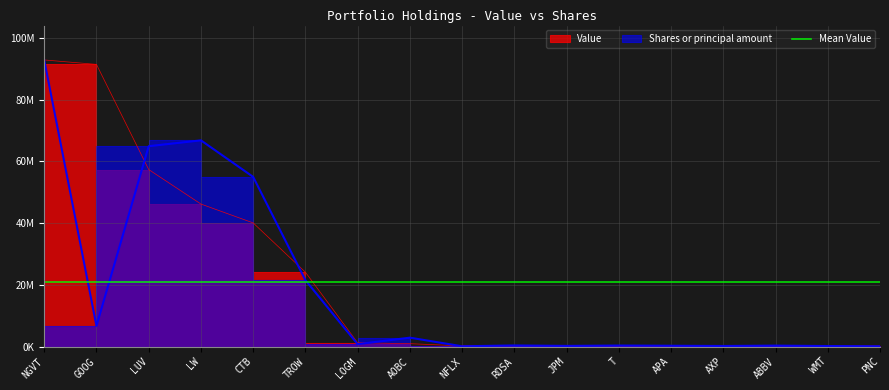

Between GOOG and AXP, which series saw the biggest shift?

Value